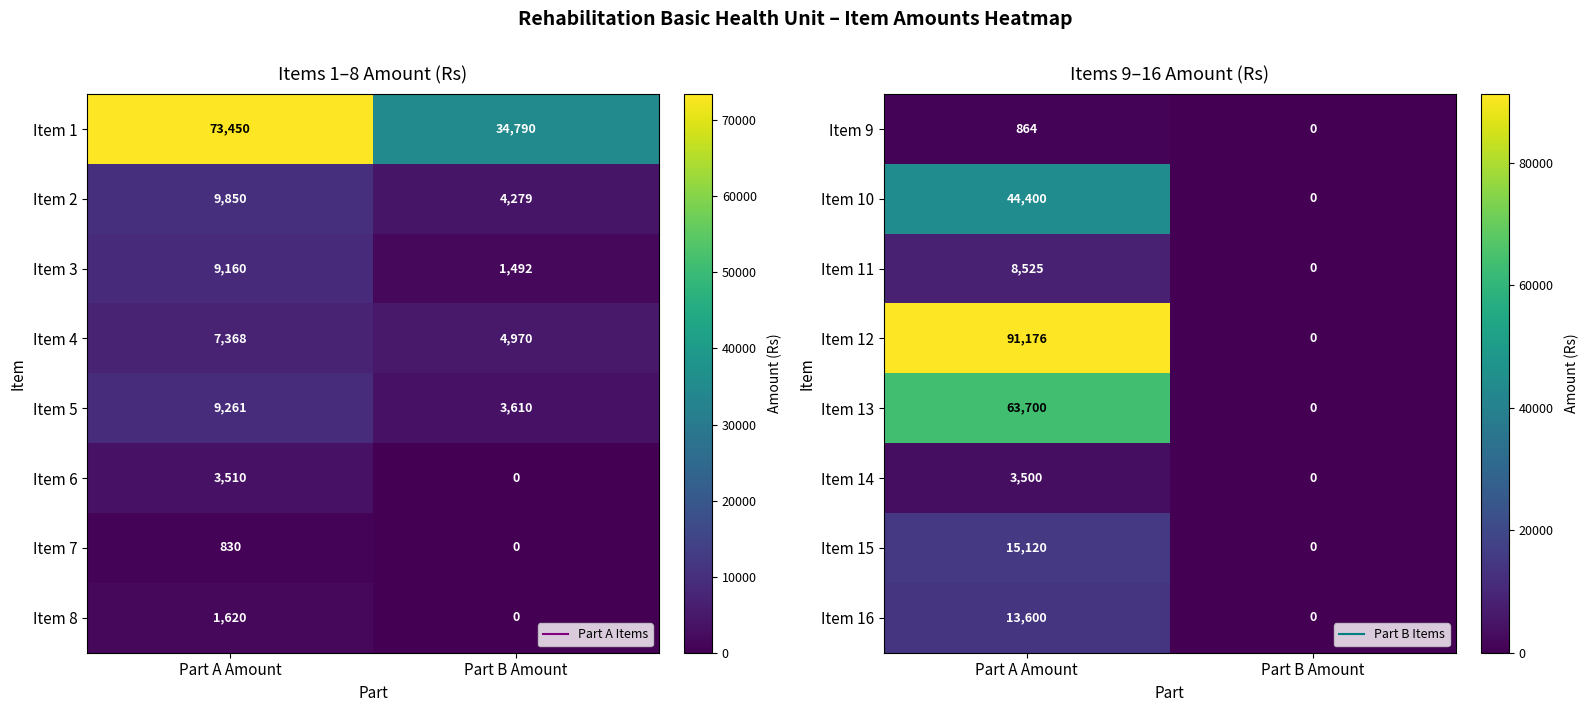

At which label is Item 10 closest to 22200?

Part A Amount